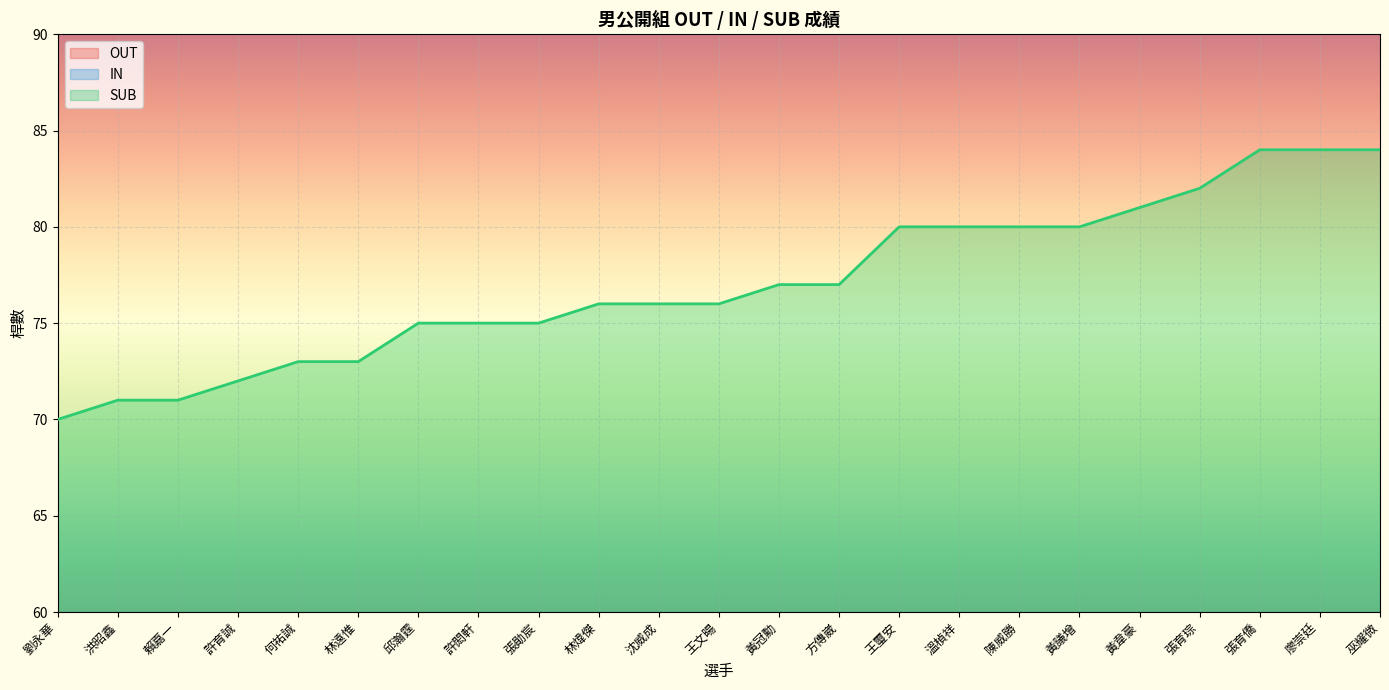

What is the sum of the OUT values at 王文暘 and 張育僑?

82